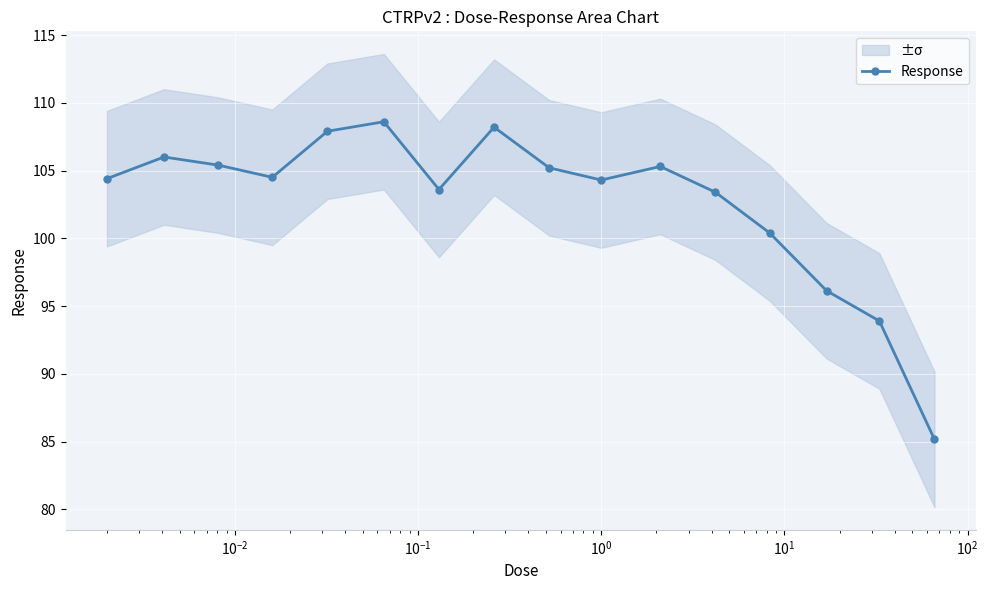

What is the average value?

102.6